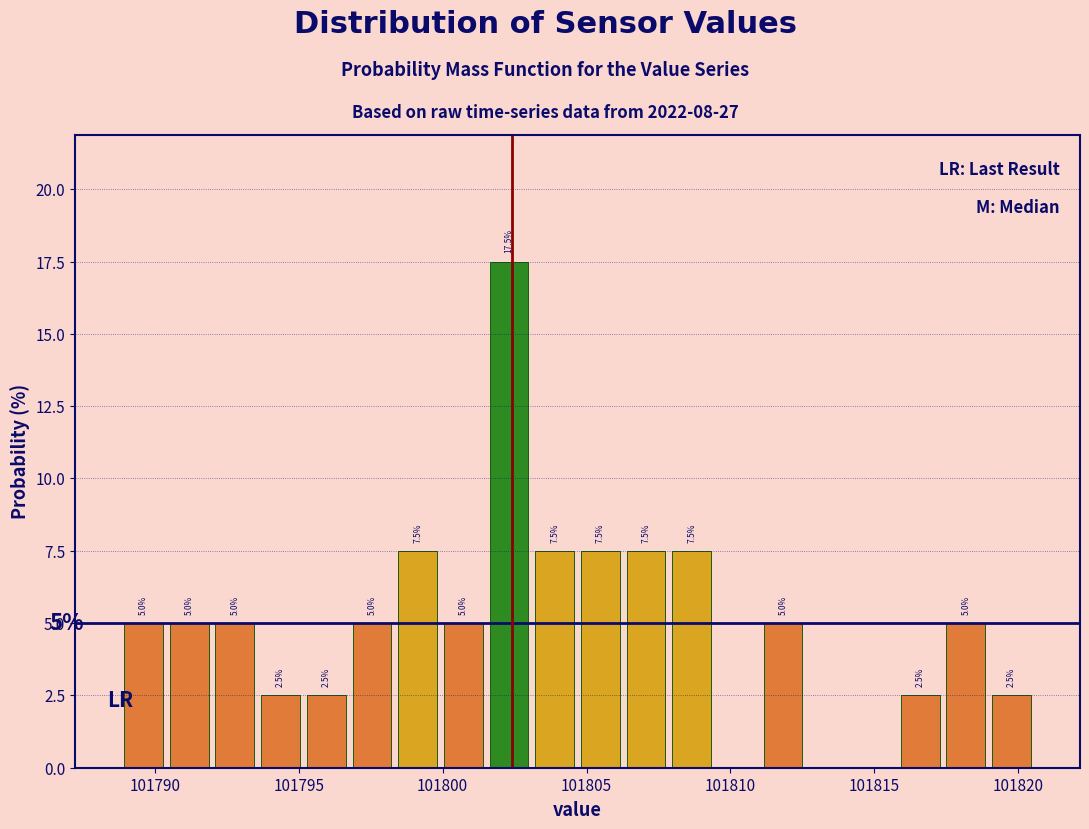

Read against the x-axis, roughly where is the centre of the tallest bar?

101802.5